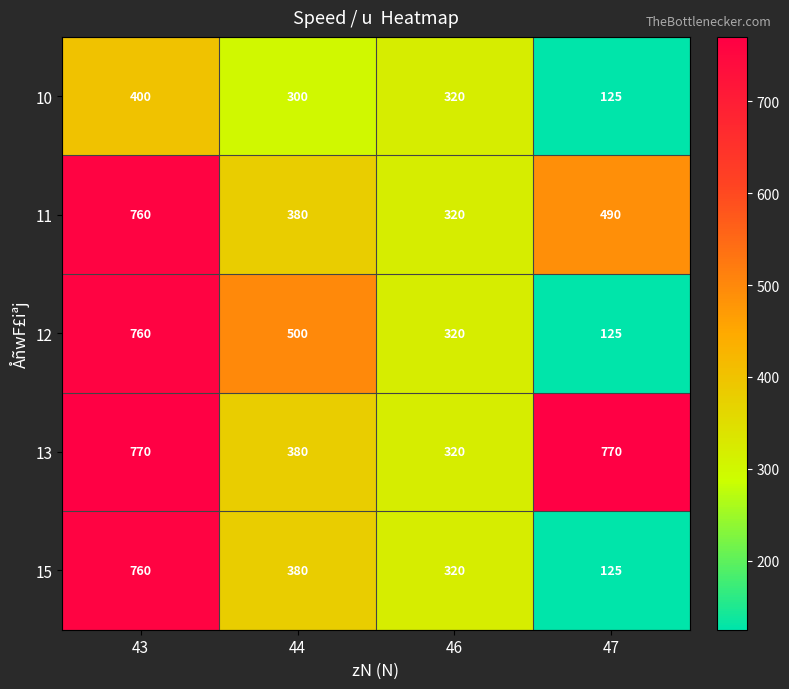

Which label corresponds to the smallest value in the chart?

47